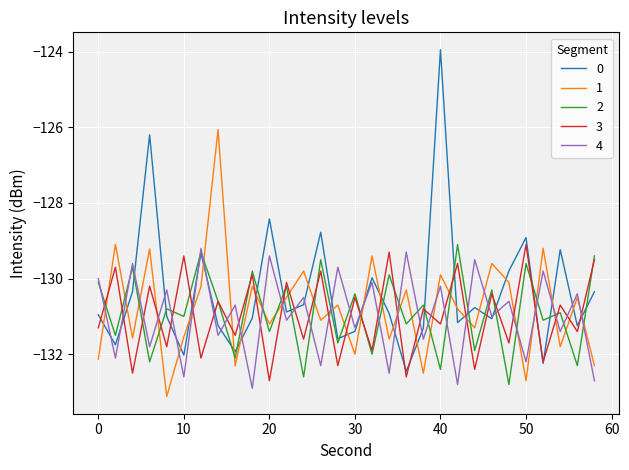

True or false: 0 and 1 intersect in this chart.

True